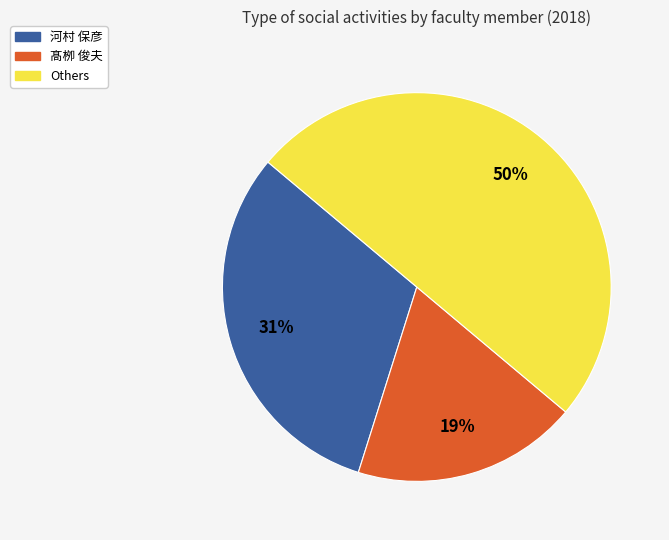

To the nearest percent, what is the difference between the largest and smallest slice percentages?

31%